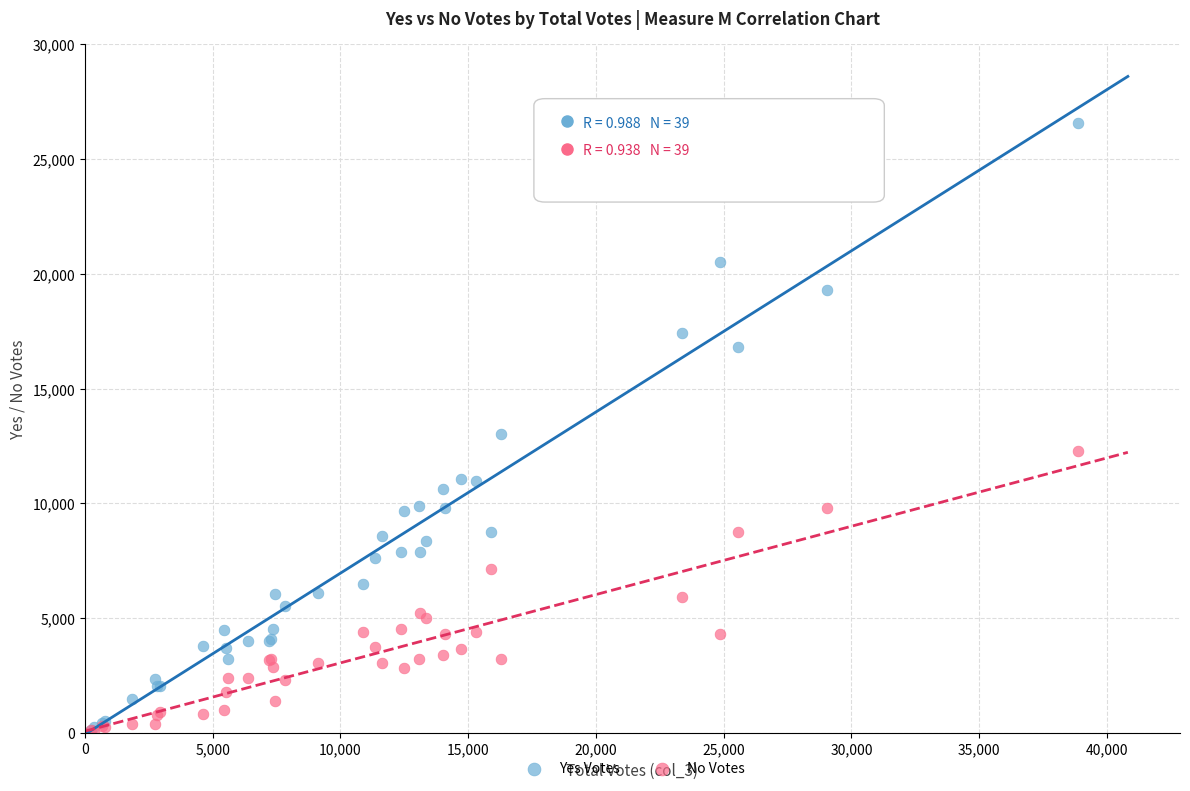

What are all the series names shown in the legend?

Yes Votes, No Votes